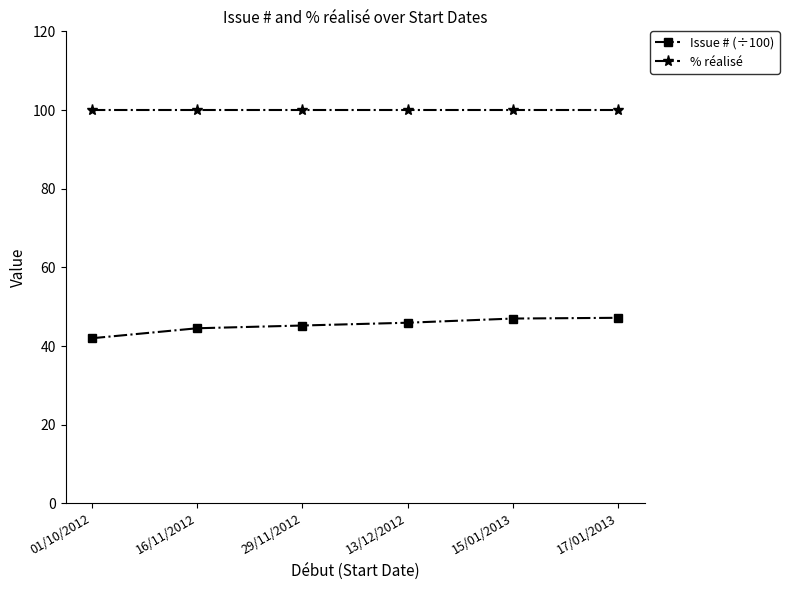

Is the value of % réalisé at 15/01/2013 greater than the value of Issue # (÷100) at 16/11/2012?

Yes